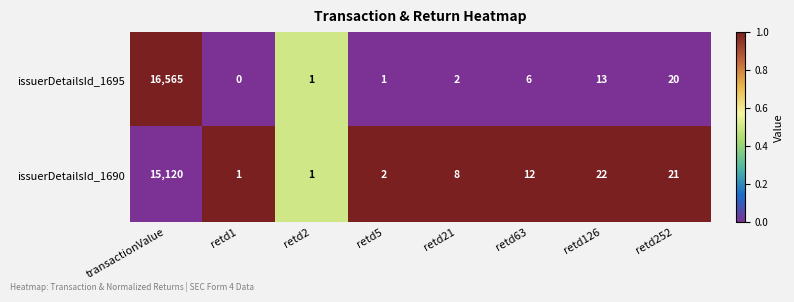

The issuerDetailsId_1690 series shows 1 at retd2. True or false?

True